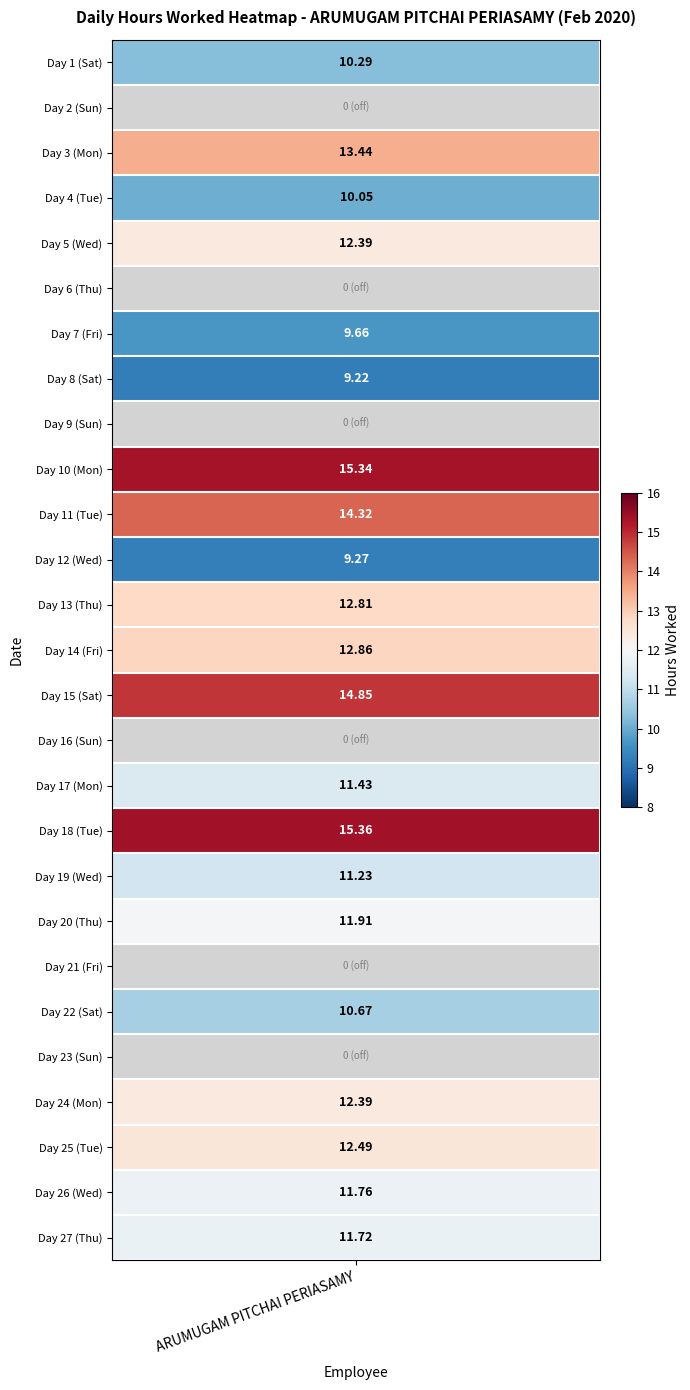

What is the difference between the values at Day 3 (Mon) and Day 11 (Tue)?

0.9